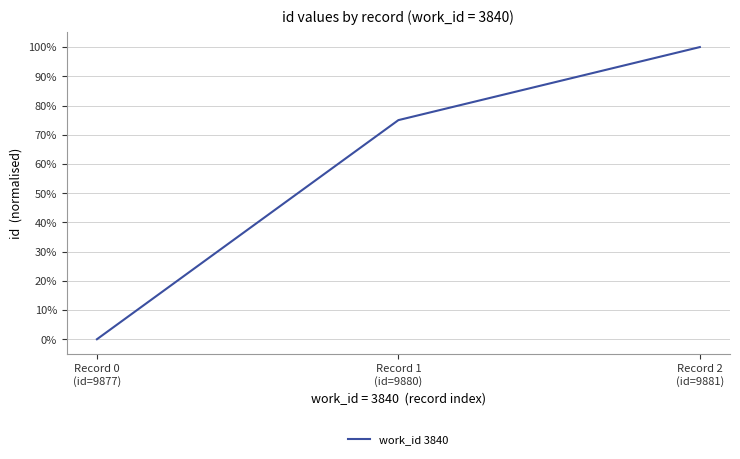

How many categories are shown in the chart?

3